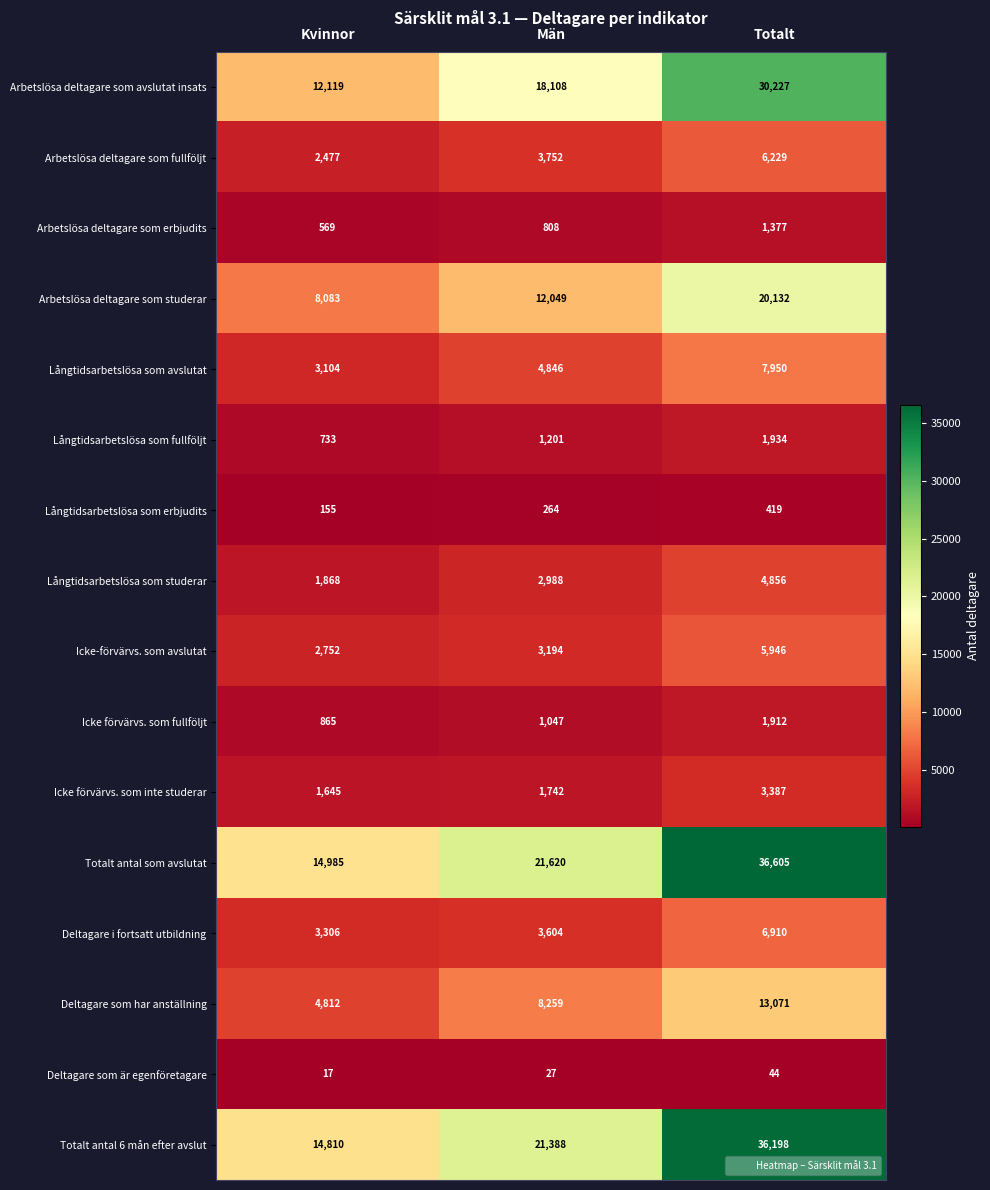

How many data points does each series have?

3